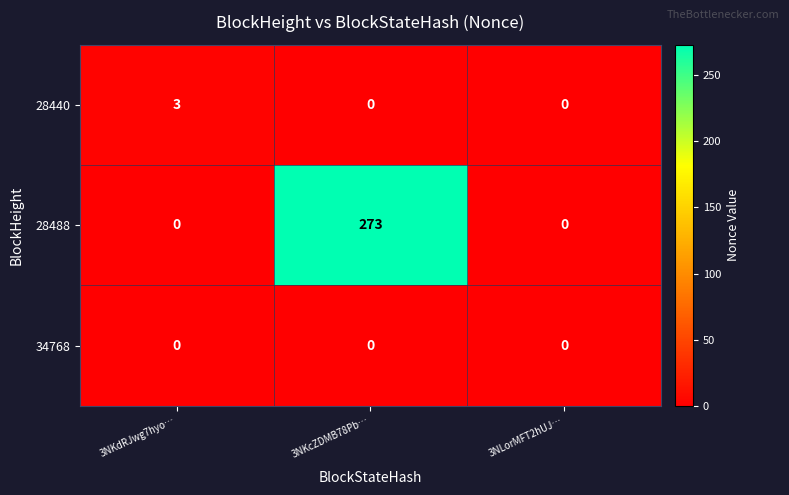

The 28440 series shows 3 at 3NKdRJwg7hyo…. True or false?

True